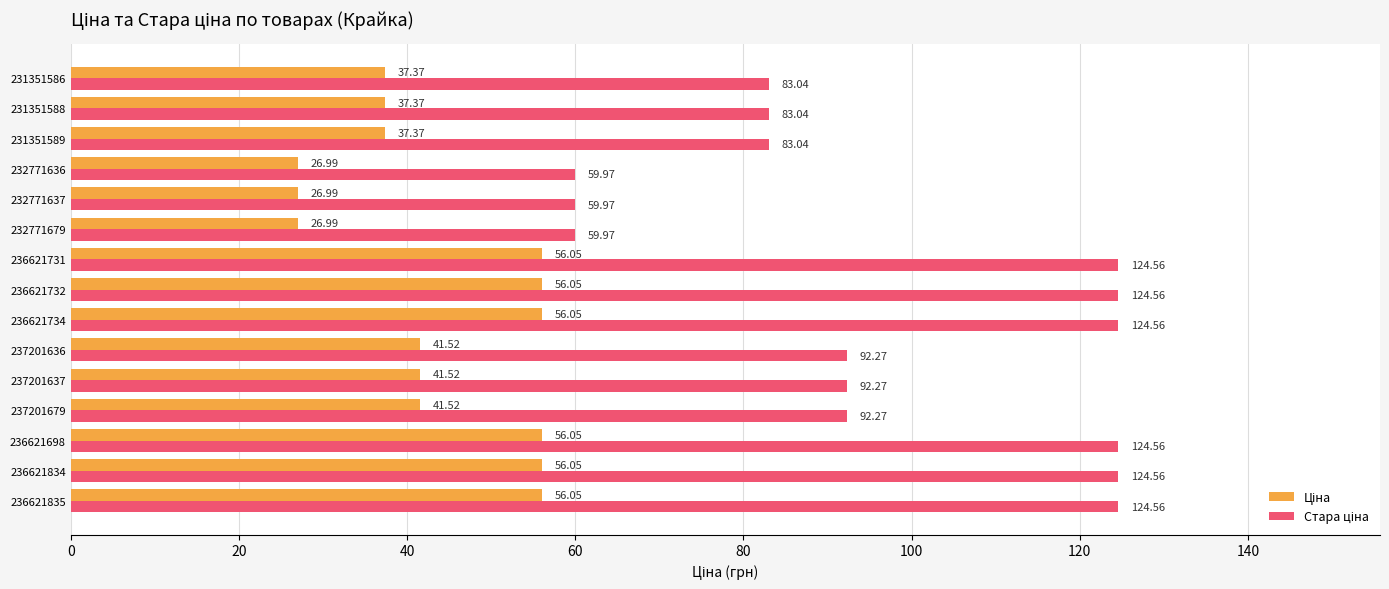

At how many categories does at least one series exceed 91?

9